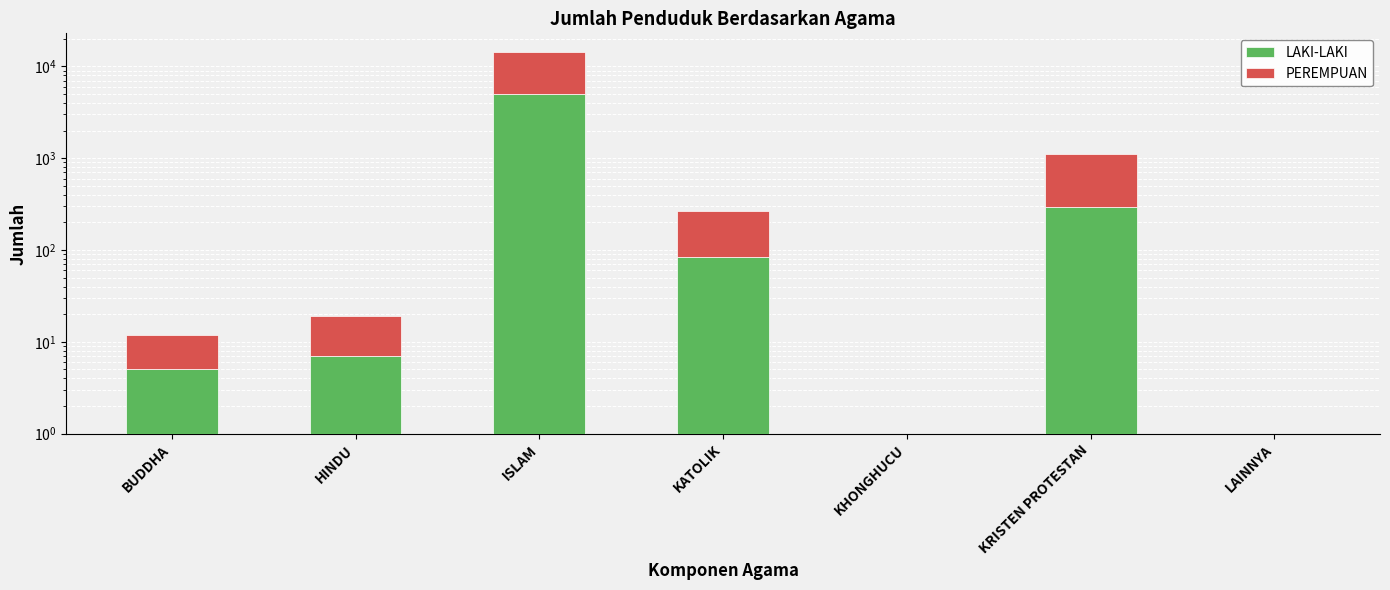

What is the difference between the highest and lowest values at ISLAM?

4087